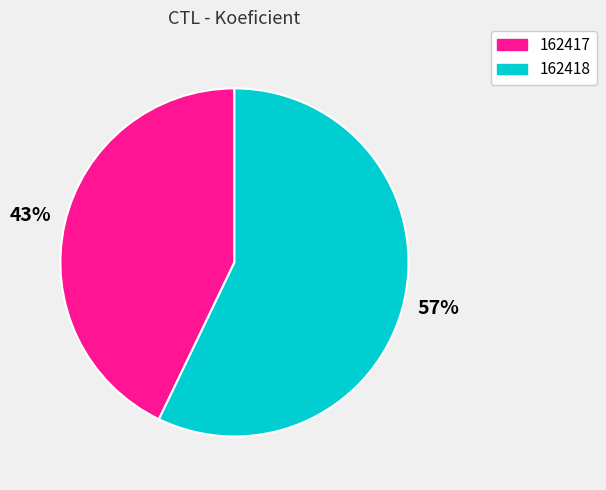

Rank the categories by value from lowest to highest.

162417, 162418